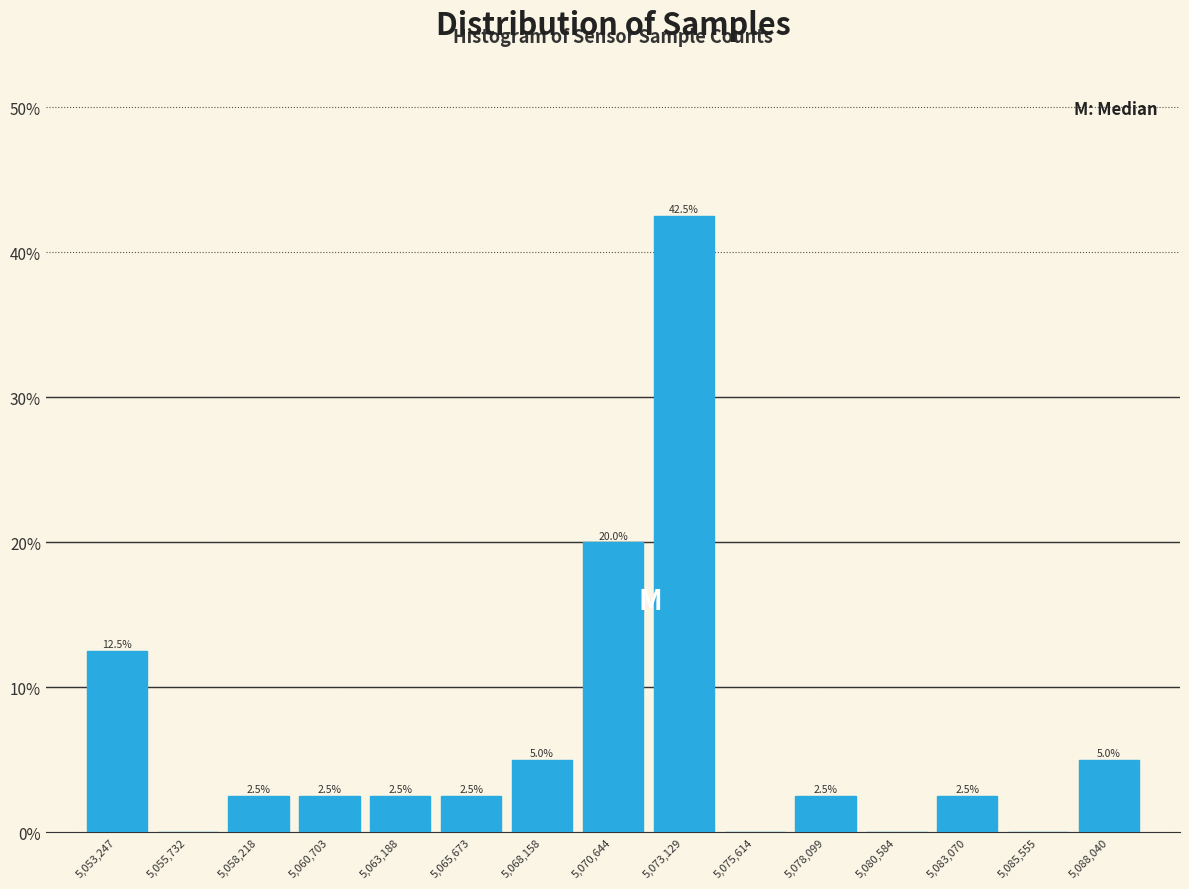

Over which range of the x-axis is the bar tallest?

5072000 to 5074500